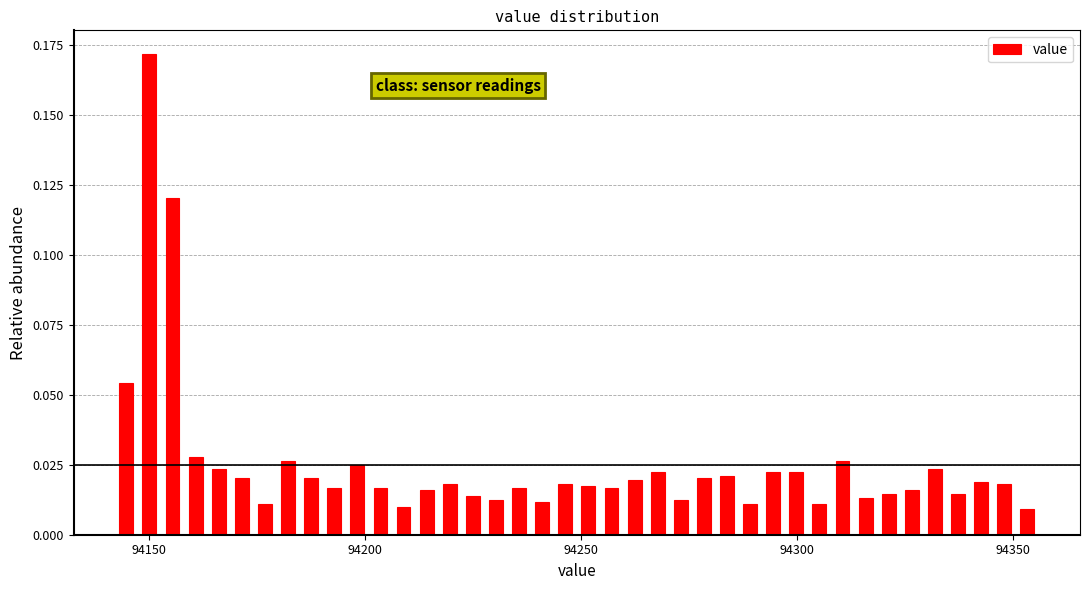

Read against the x-axis, roughly where is the centre of the tallest bar?

94150